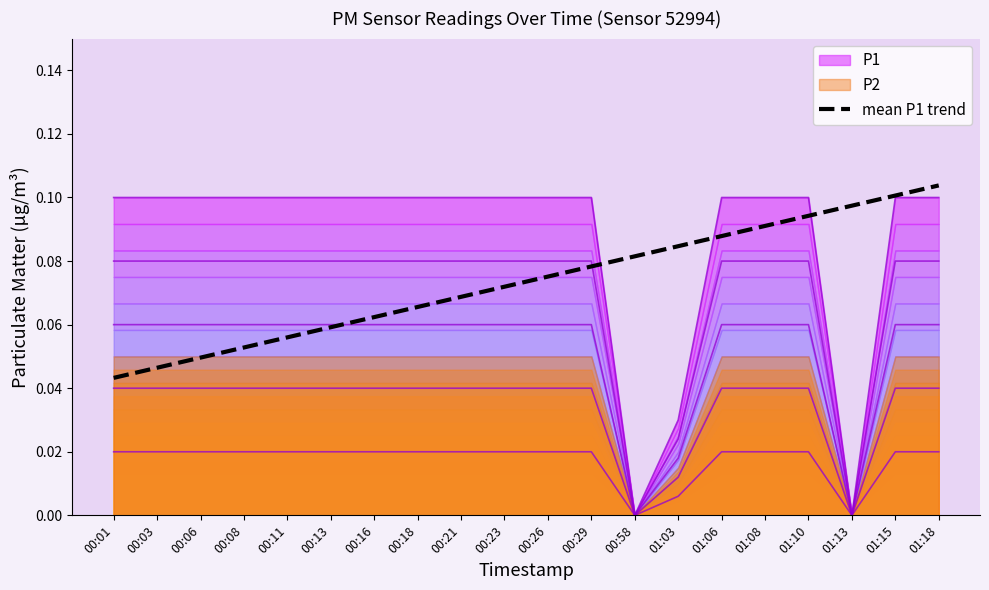

Rank the categories by mean P1 trend value from highest to lowest.

01:18, 01:15, 01:13, 01:10, 01:08, 01:06, 01:03, 00:58, 00:29, 00:26, 00:23, 00:21, 00:18, 00:16, 00:13, 00:11, 00:08, 00:06, 00:03, 00:01